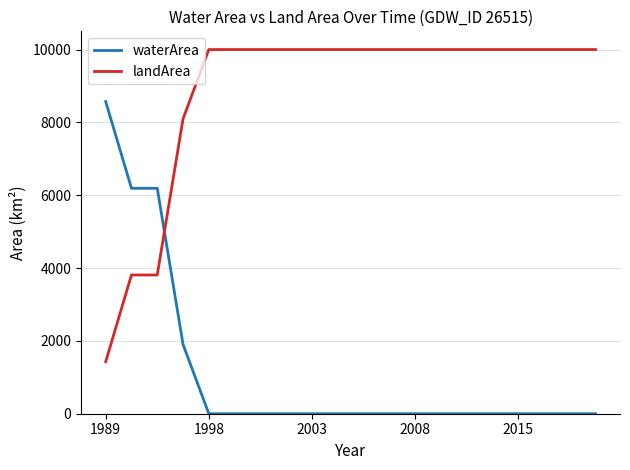

After their last crossing, which series has the higher values: waterArea or landArea?

landArea